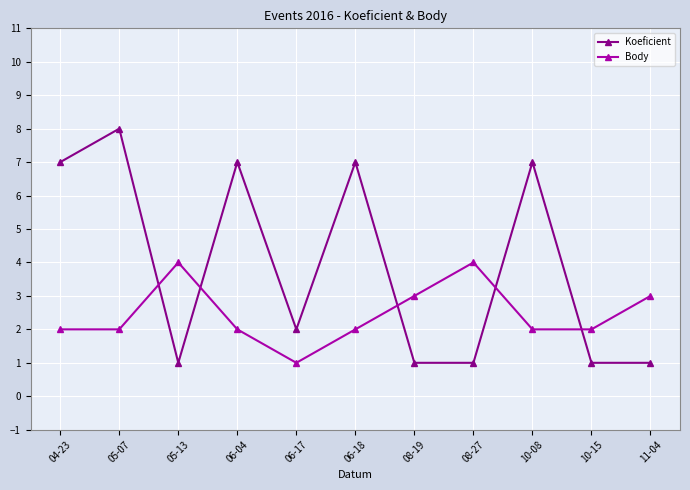

What is the label of the 3rd point from the right?

10-08